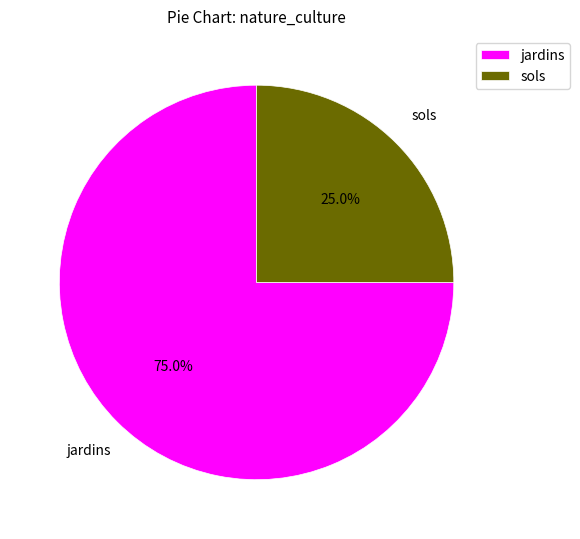

To the nearest percent, what percentage of the pie is sols?

25%